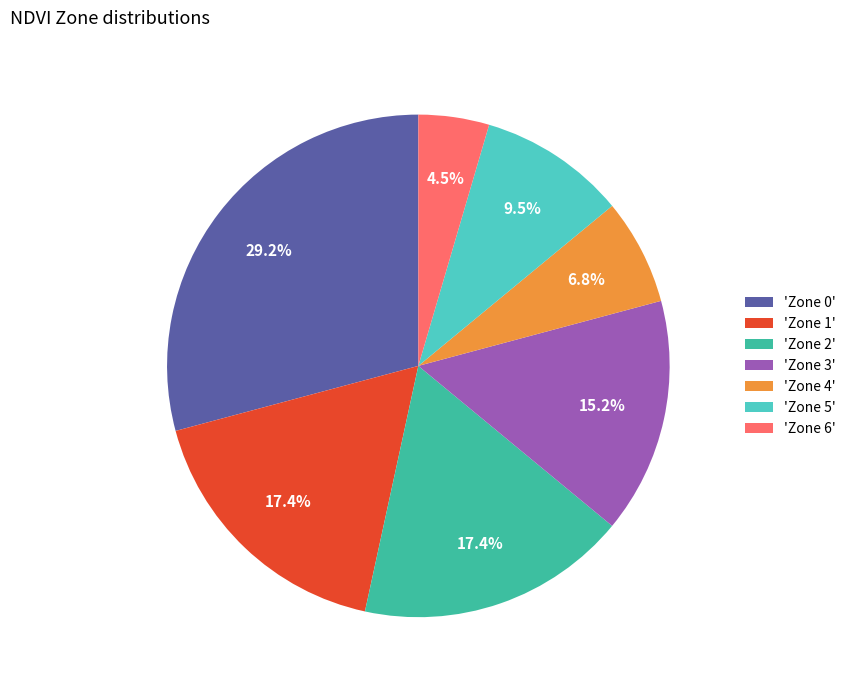

Combined, what portion of the pie is 'Zone 0' and 'Zone 2'?

46.6%